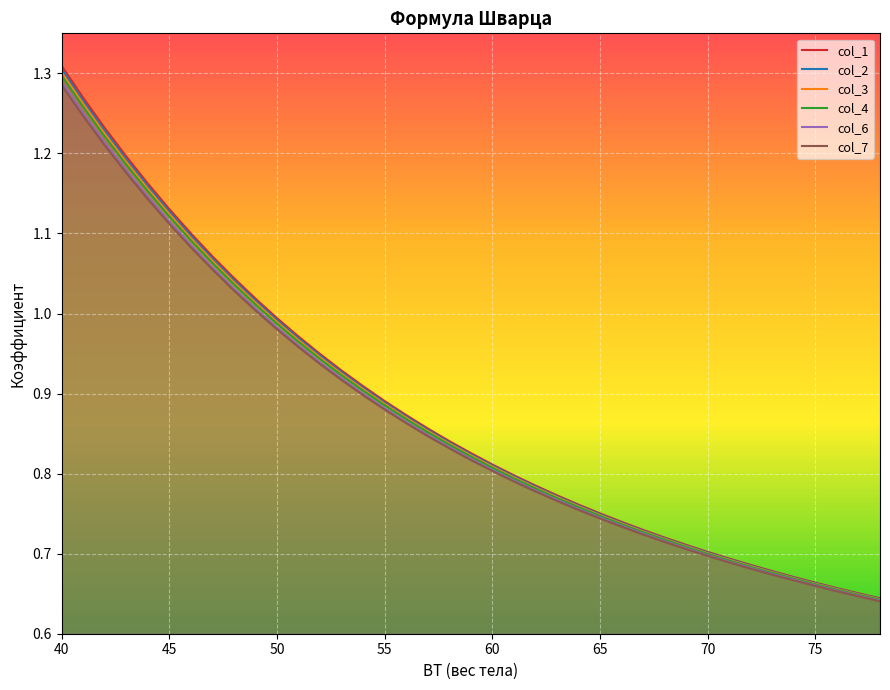

Which series has the largest range (max minus min)?

col_1